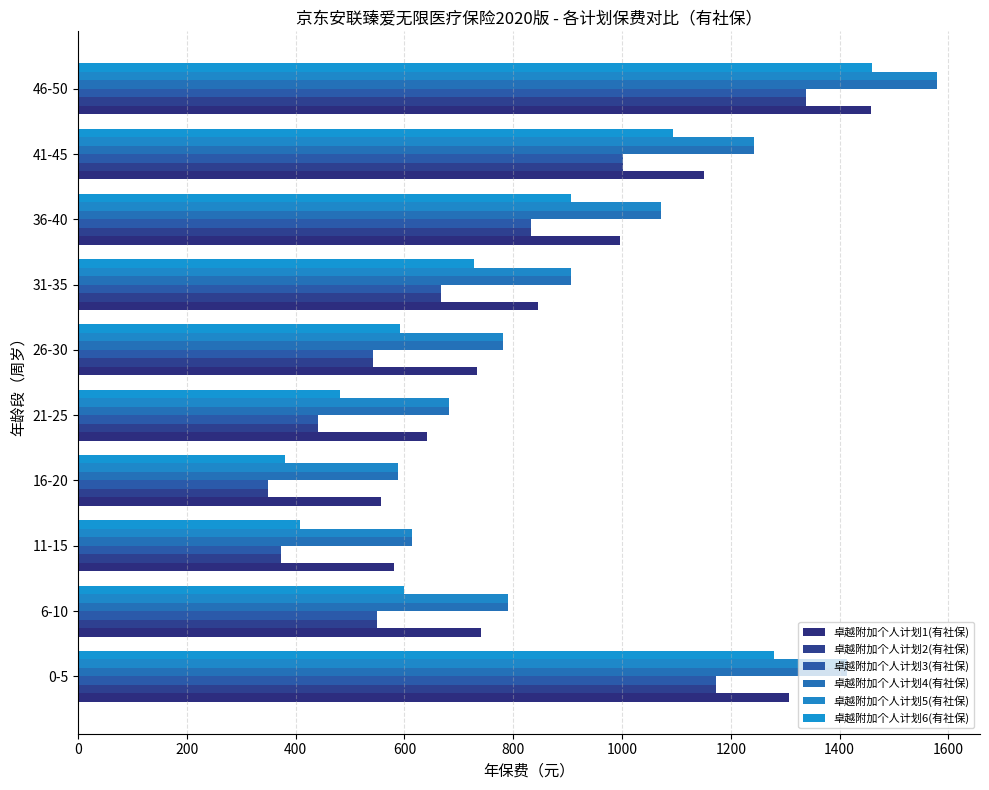

How many values in the 卓越附加个人计划1(有社保) series are below 846?

5